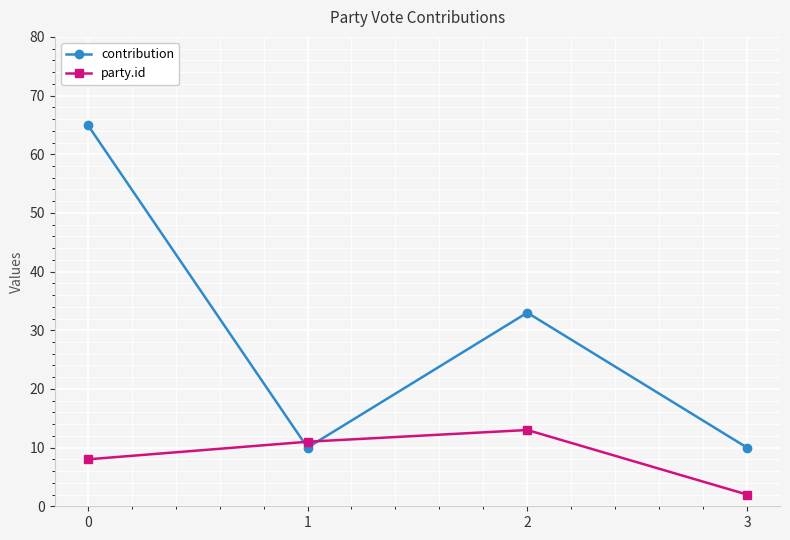

Rank the series by their maximum value, from lowest to highest.

party.id, contribution